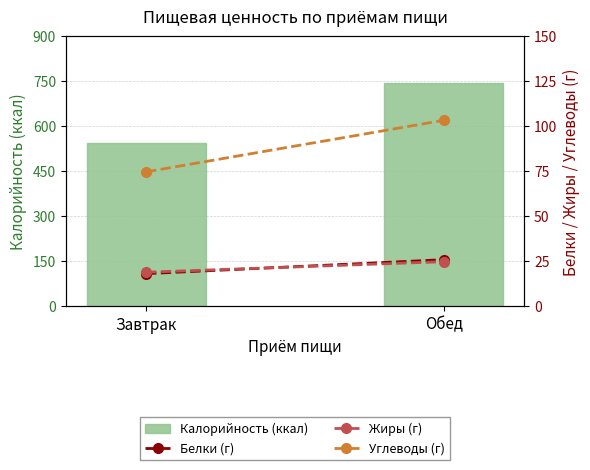

What is the label of the 2nd bar from the right?

Завтрак